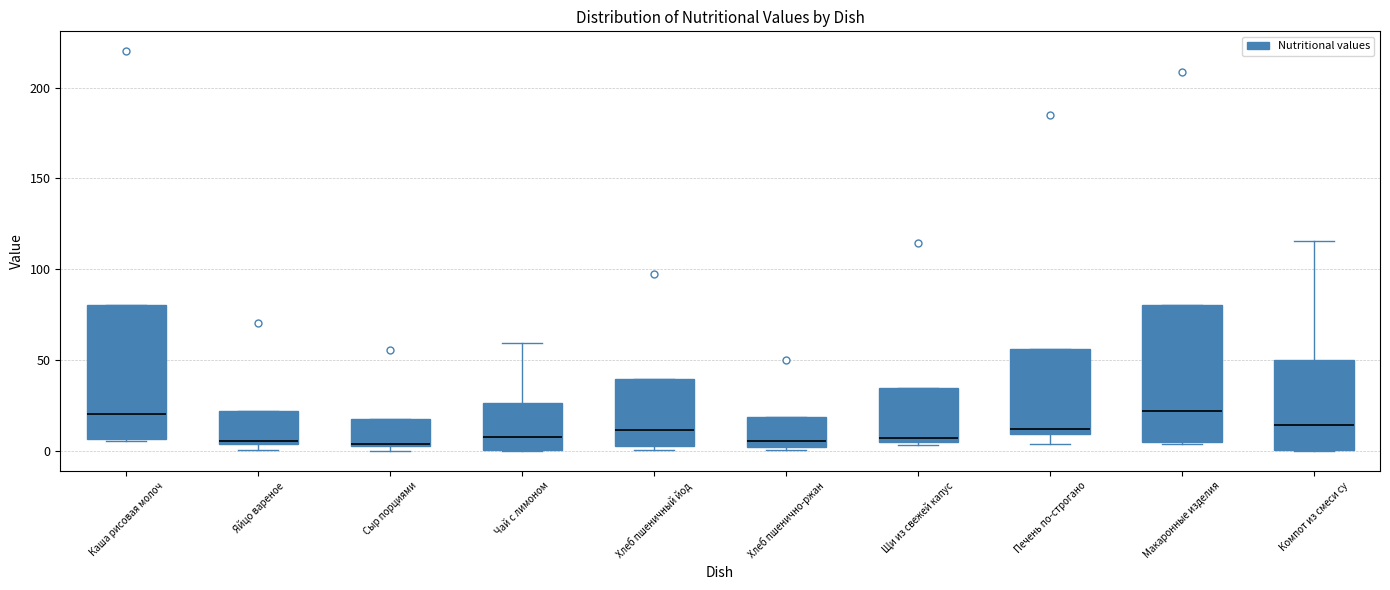

Reading left to right, read every box against the y-axis: the position of its median line, the range the box covers, and the ends of its whiskers. The values are not printed on the chart, so give them approximately, as read against the axis.

Каша рисовая молоч: median 20, box 5 to 80, whiskers 5 to 80
Яйцо вареное: median 5, box 5 to 20, whiskers 0 to 20
Сыр порциями: median 5, box 5 to 15, whiskers 0 to 15
Чай с лимоном: median 10, box 0 to 25, whiskers 0 to 60
Хлеб пшеничный йод: median 10, box 5 to 40, whiskers 0 to 40
Хлеб пшенично-ржан: median 5, box 0 to 20, whiskers 0 to 20
Щи из свежей капус: median 5 (just above the box's lower edge), box 5 to 35, whiskers 5 (just below the box's lower edge) to 35
Печень по-строгано: median 10 (just above the box's lower edge), box 10 to 55, whiskers 5 to 55
Макаронные изделия: median 20, box 5 to 80, whiskers 5 (just below the box's lower edge) to 80
Компот из смеси су: median 15, box 0 to 50, whiskers 0 to 115